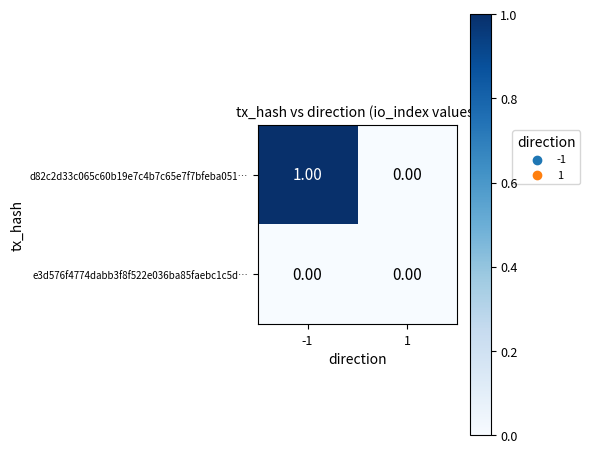

Which series has the largest total across all categories?

d82c2d33c065c60b19e7c4b7c65e7f7bfeba051…